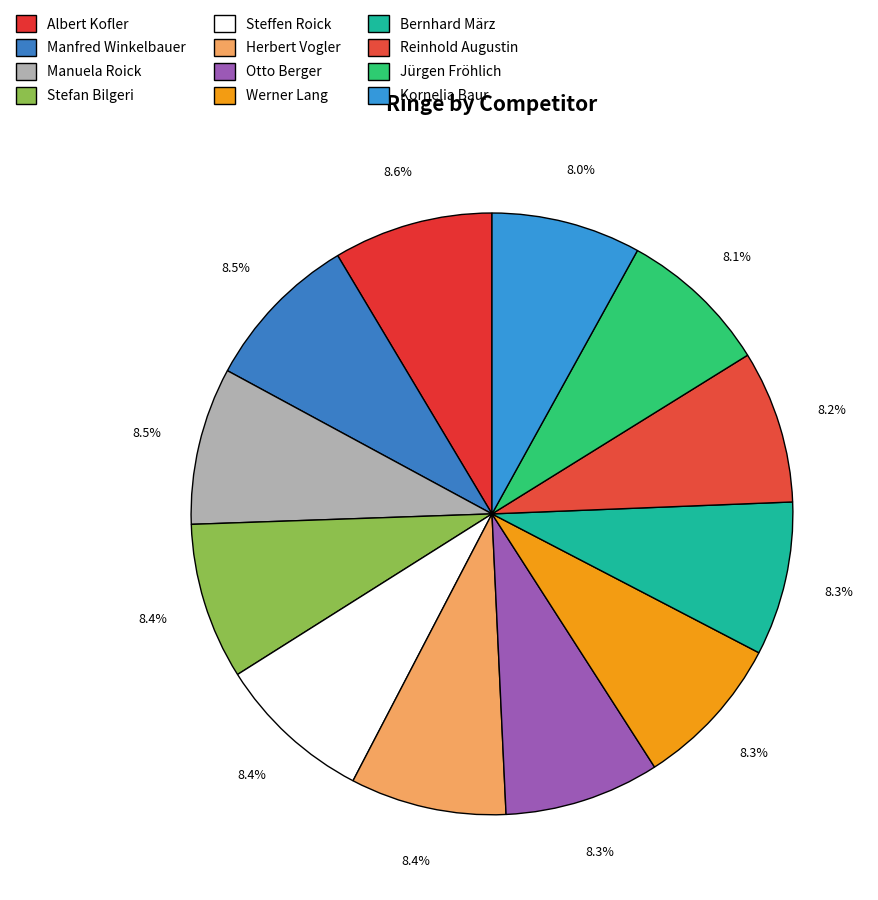

What is the largest slice in the pie chart?

Albert Kofler